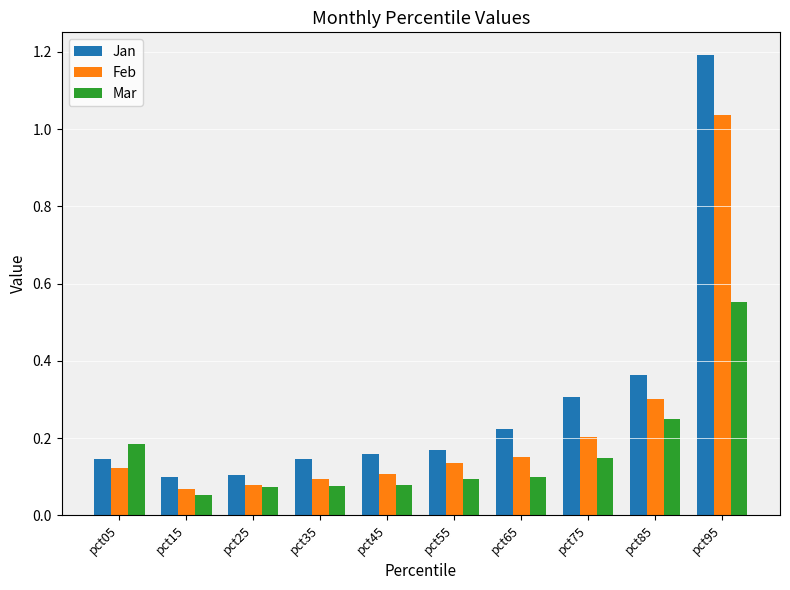

True or false: Jan has a value of 0.2 at pct15.

False